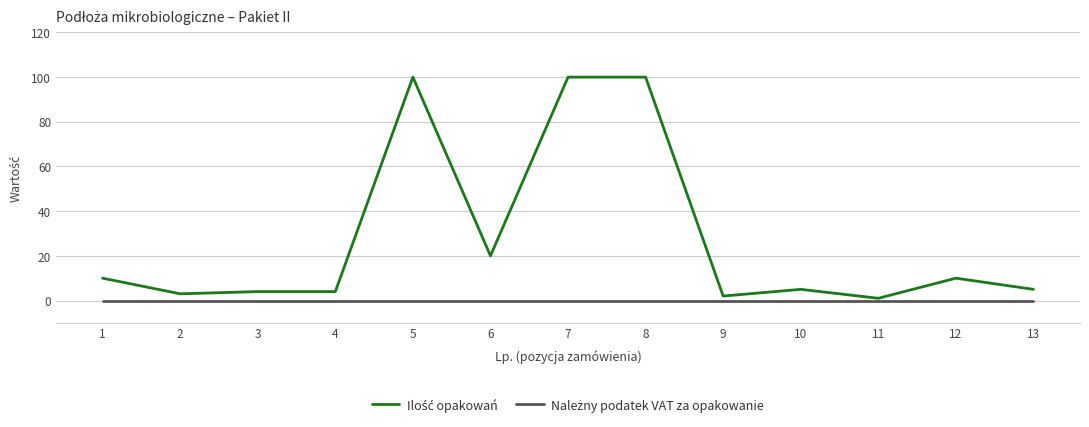

What is the maximum value shown in the chart?

100